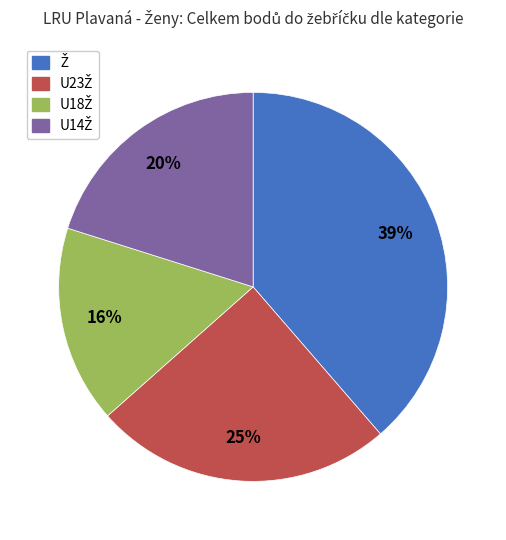

To the nearest percent, what is the average slice percentage?

25%